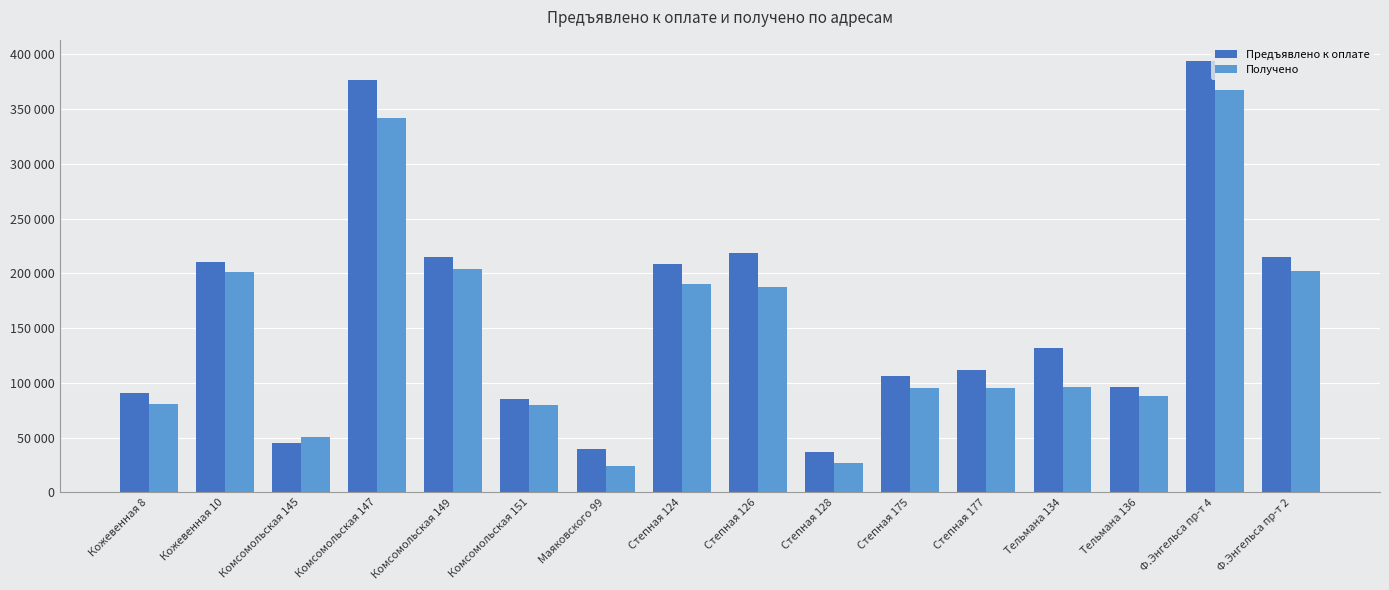

What are all the series names shown in the legend?

Предъявлено к оплате, Получено